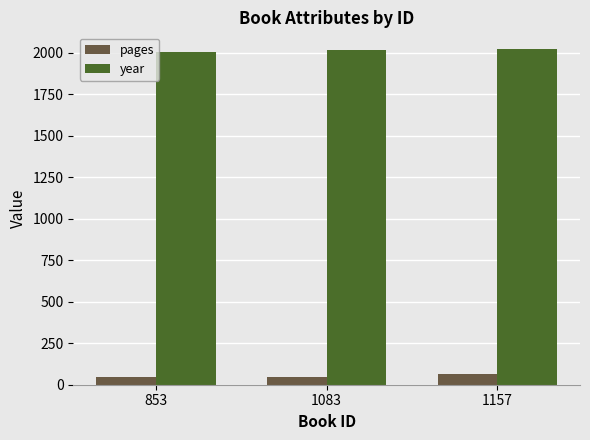

True or false: pages has a value of 64 at 1157.

True